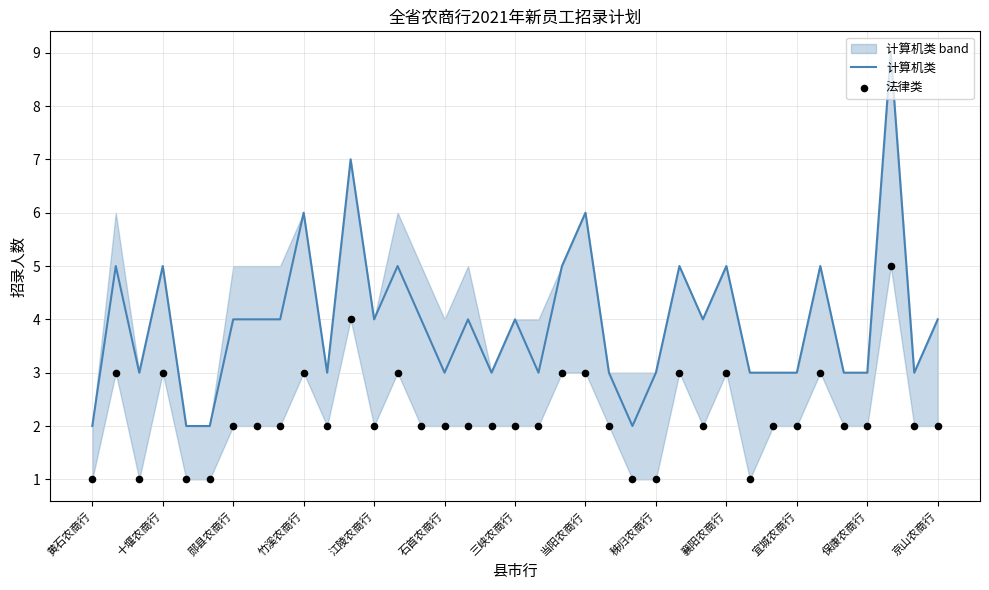

Which series contains the highest Y value?

计算机类